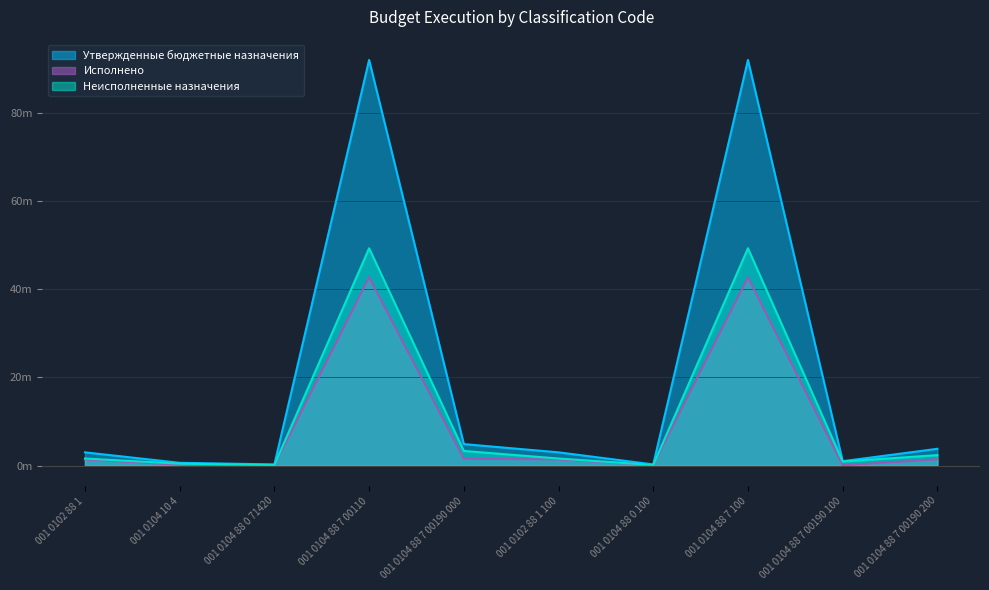

At which category does Неисполненные назначения reach its first local valley?

001 0104 88 0 71420